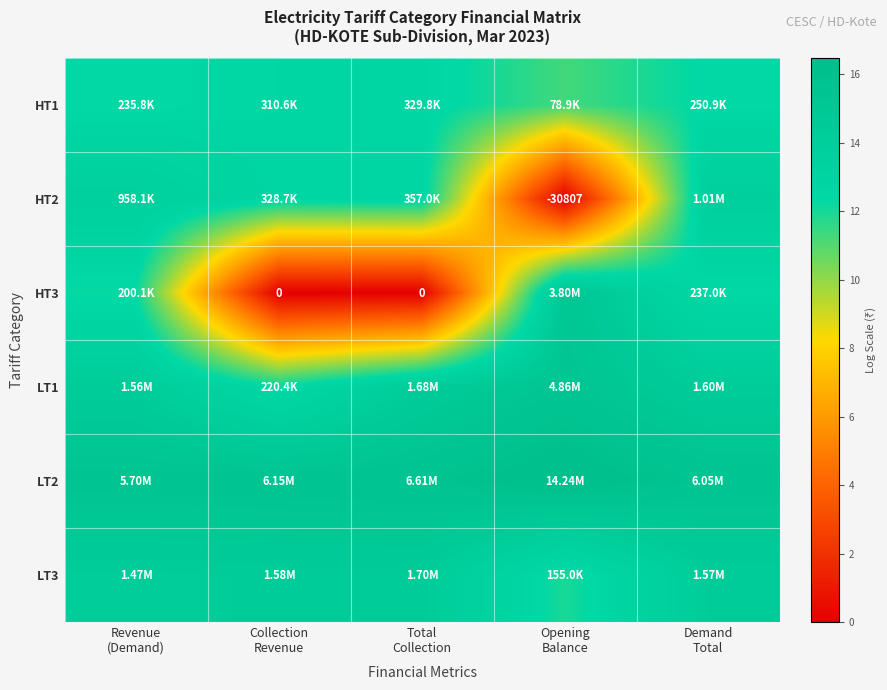

True or false: LT1 has a value of 14.3 at Demand Total.

True